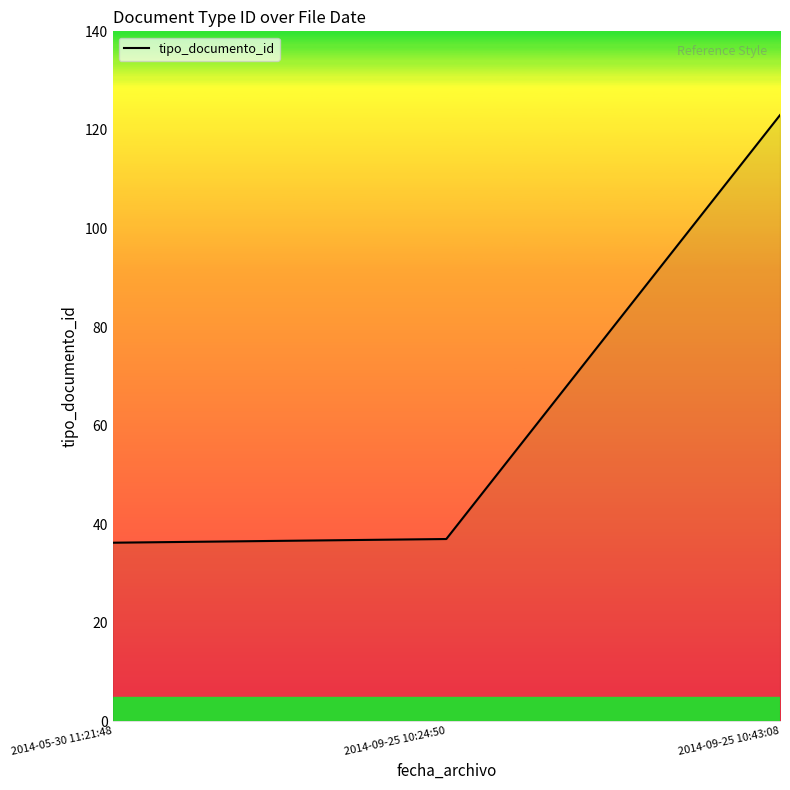

What is the greatest value displayed?

123.0